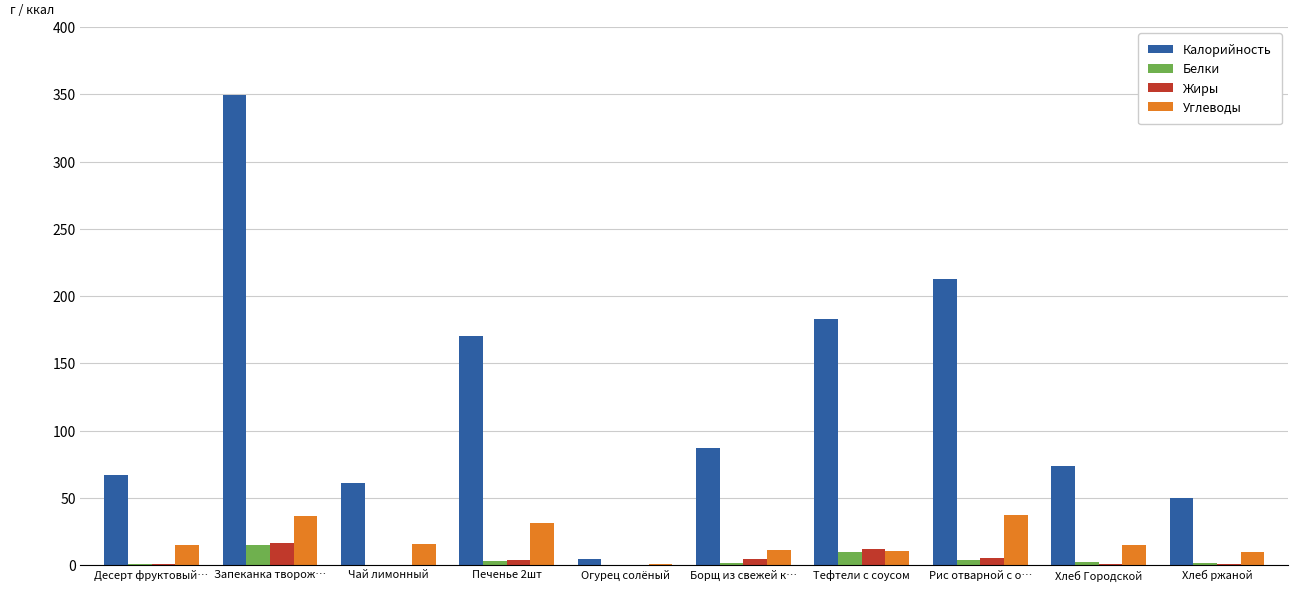

At which category is the sum across all series the highest?

Запеканка творож…